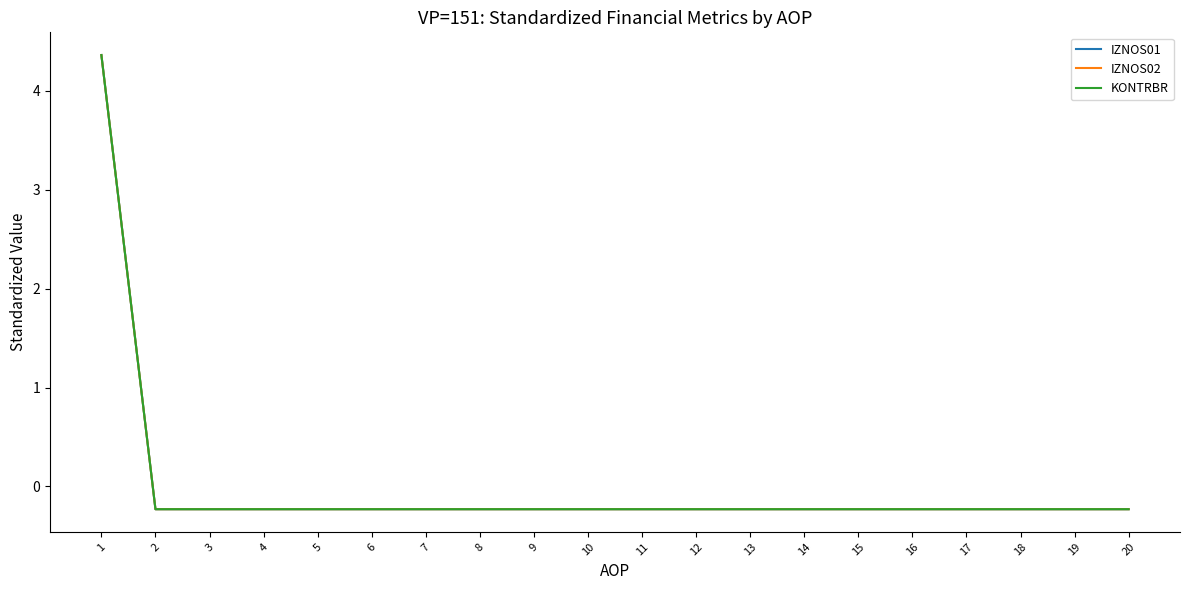

The value of IZNOS01 at 20 is -0.3. True or false?

False